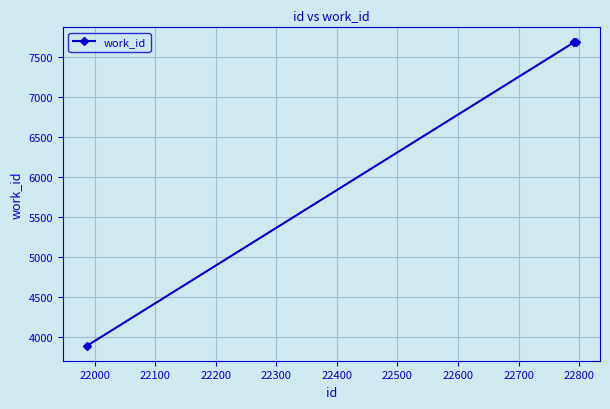

What is the average value?

6735